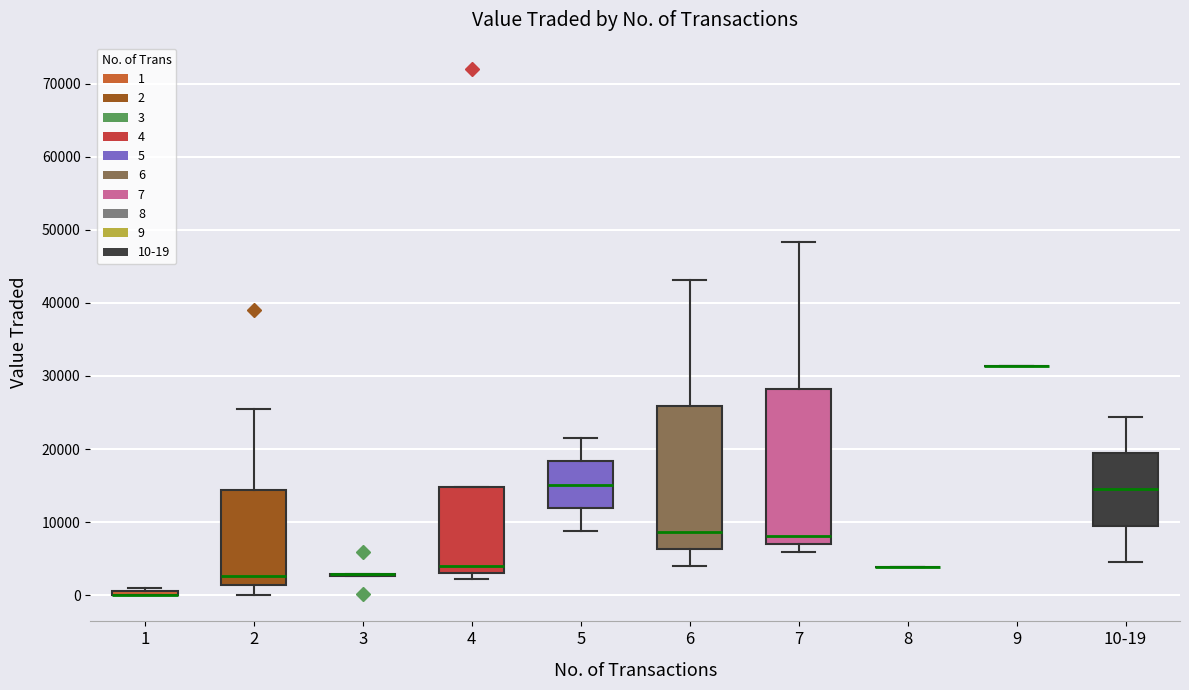

Where does the median line of the box for 5 sit on the y-axis? The values are not printed on the chart, so give them approximately, as read against the axis.

15000